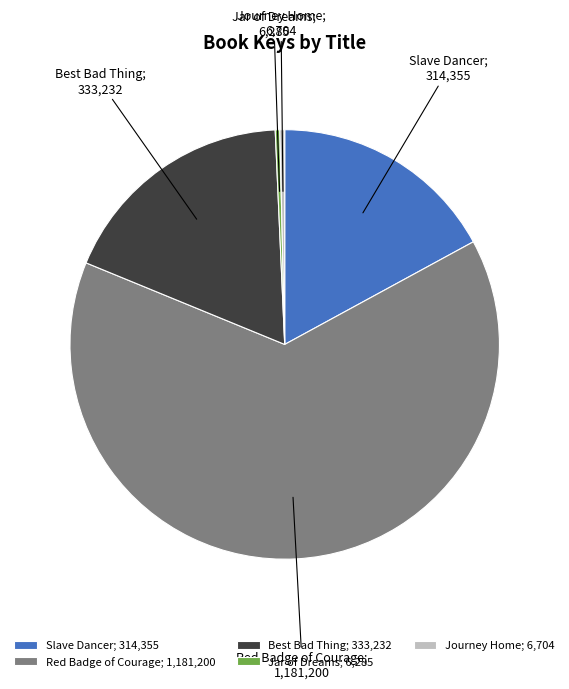

Approximately how many times larger is the value at Best Bad Thing; 333,232 compared to Journey Home; 6,704?

49.7